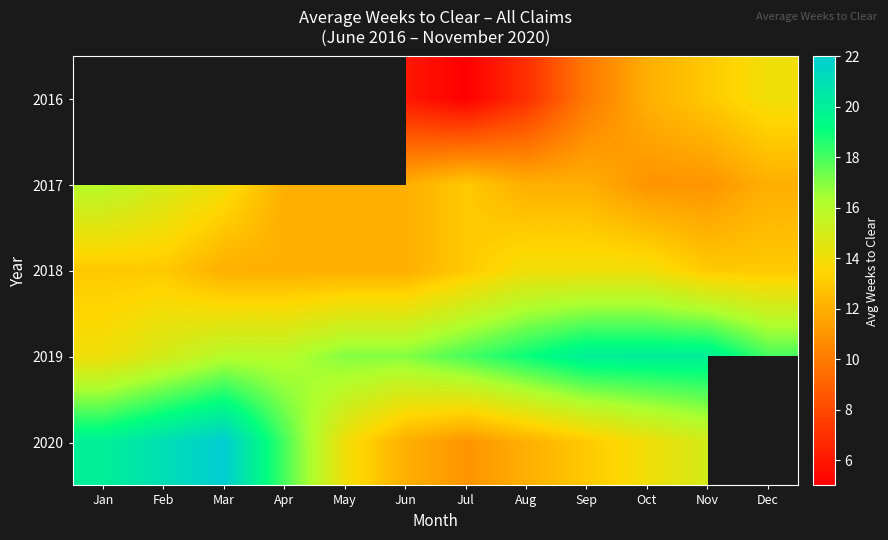

True or false: 2016 has a value of 2.9 at Jul.

False